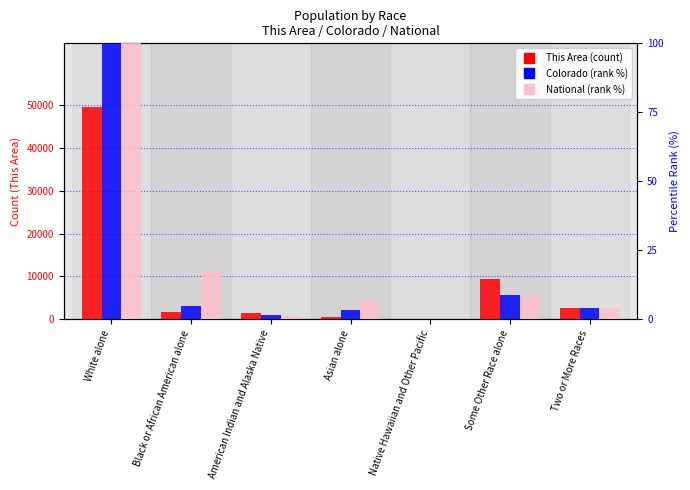

What is the highest value of the National (rank) series?

100.0